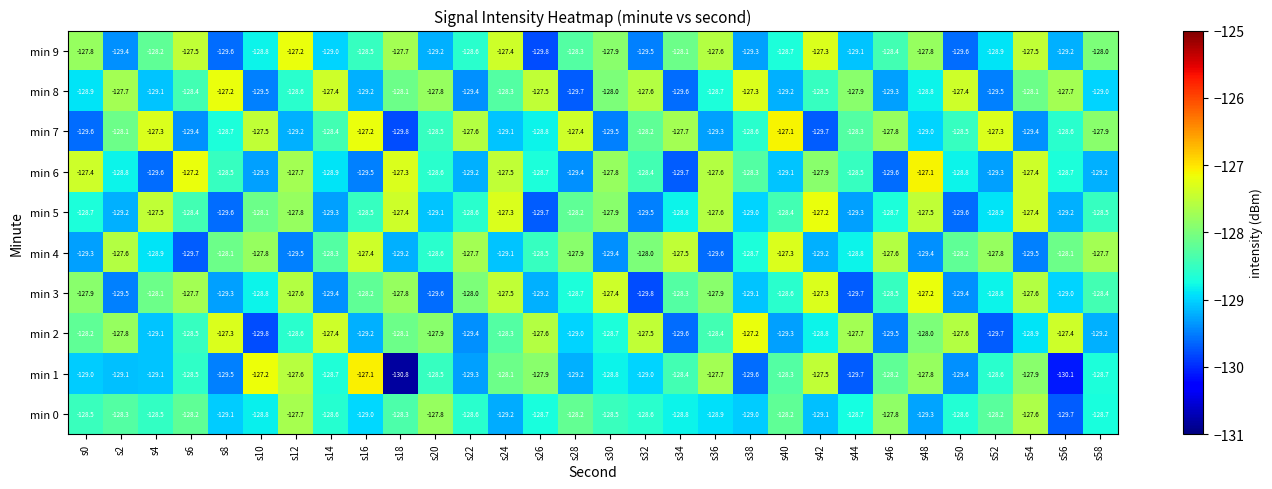

What is the minimum value shown in the chart?

-130.8